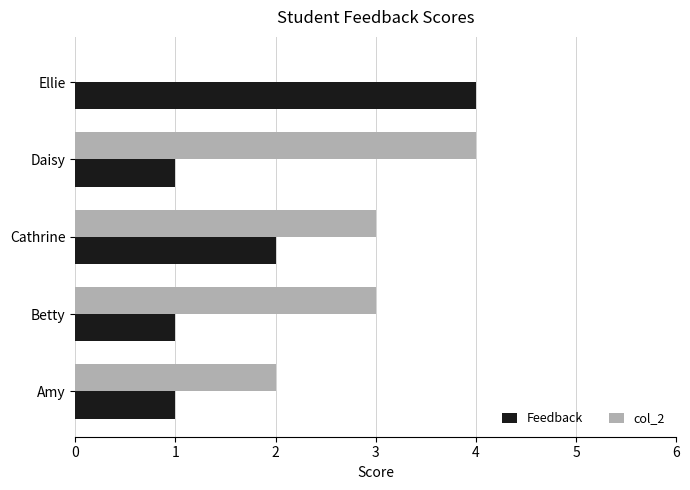

What is the maximum value for Feedback?

4